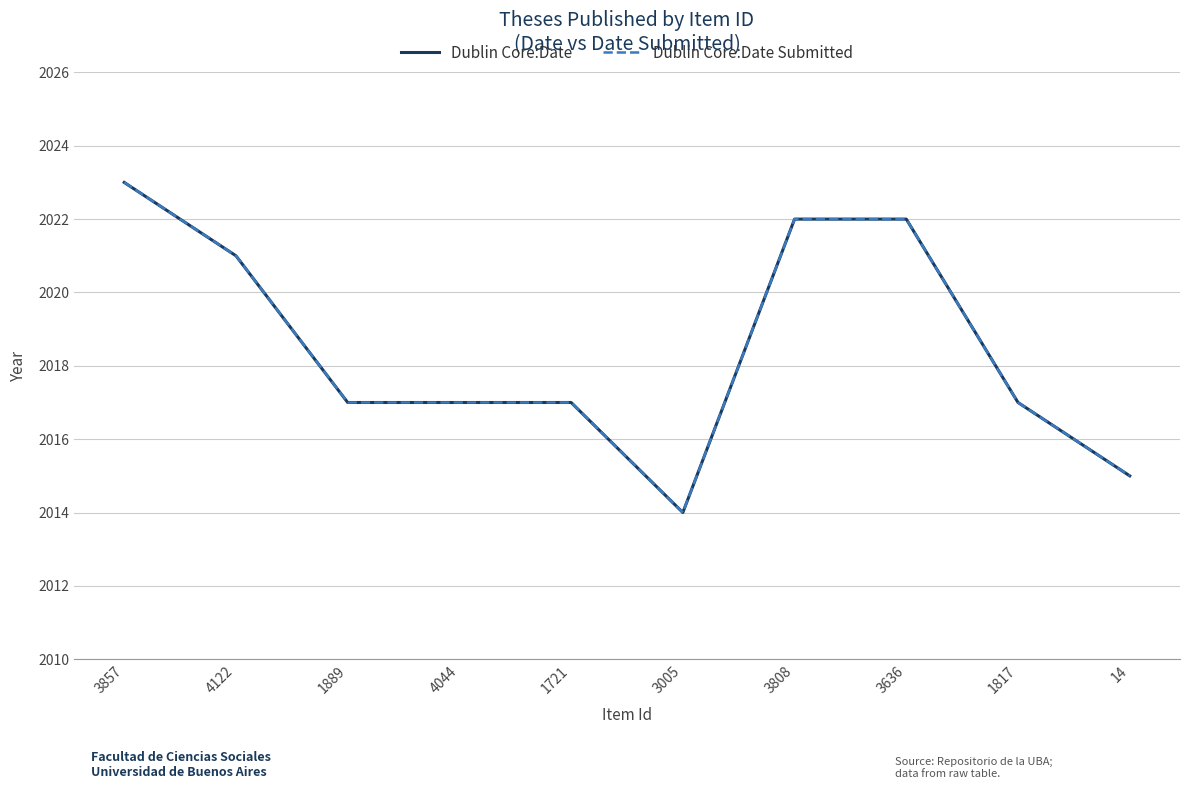

What is the difference between the maximum and minimum values in the Dublin Core:Date series?

9